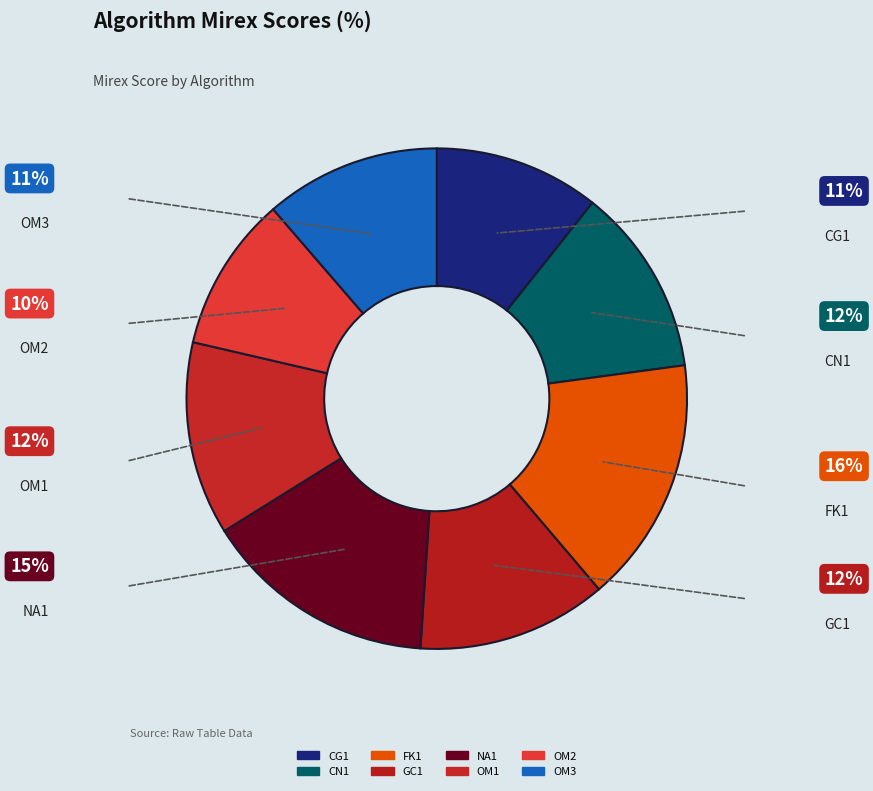

True or false: NA1 accounts for 28% of the total.

False